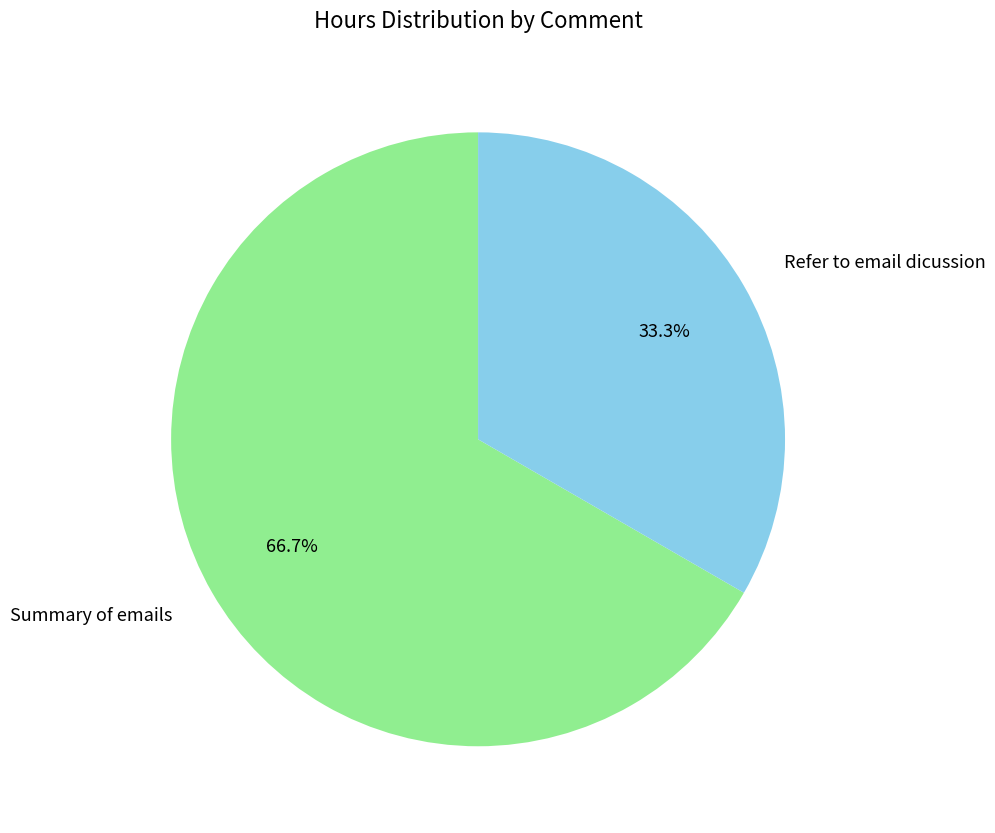

True or false: Refer to email dicussion accounts for 26% of the total.

False